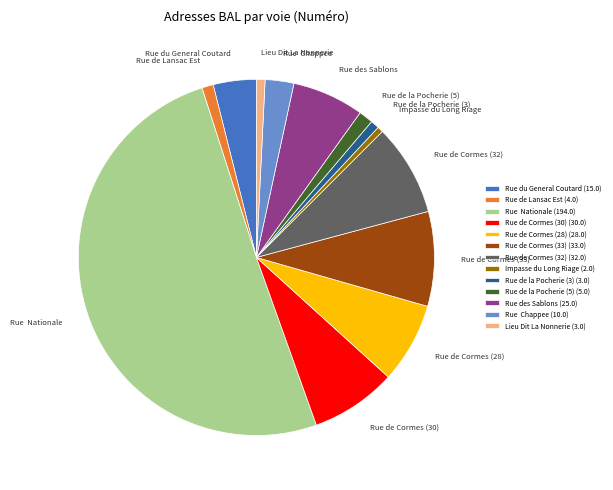

Which has a higher value, Rue de Cormes (30) or Impasse du Long Riage?

Rue de Cormes (30)